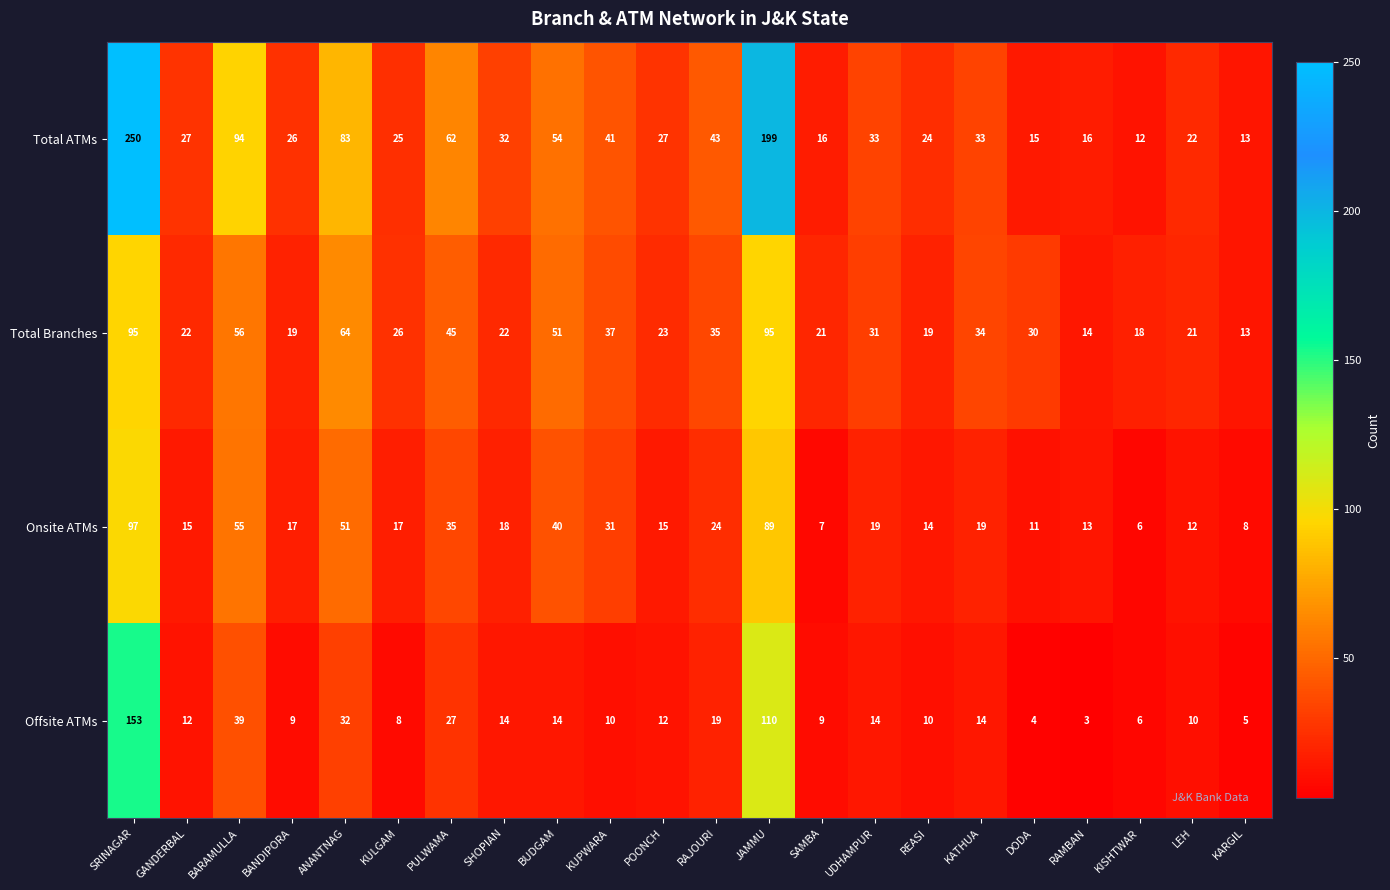

What is the average value of the Total Branches series?

36